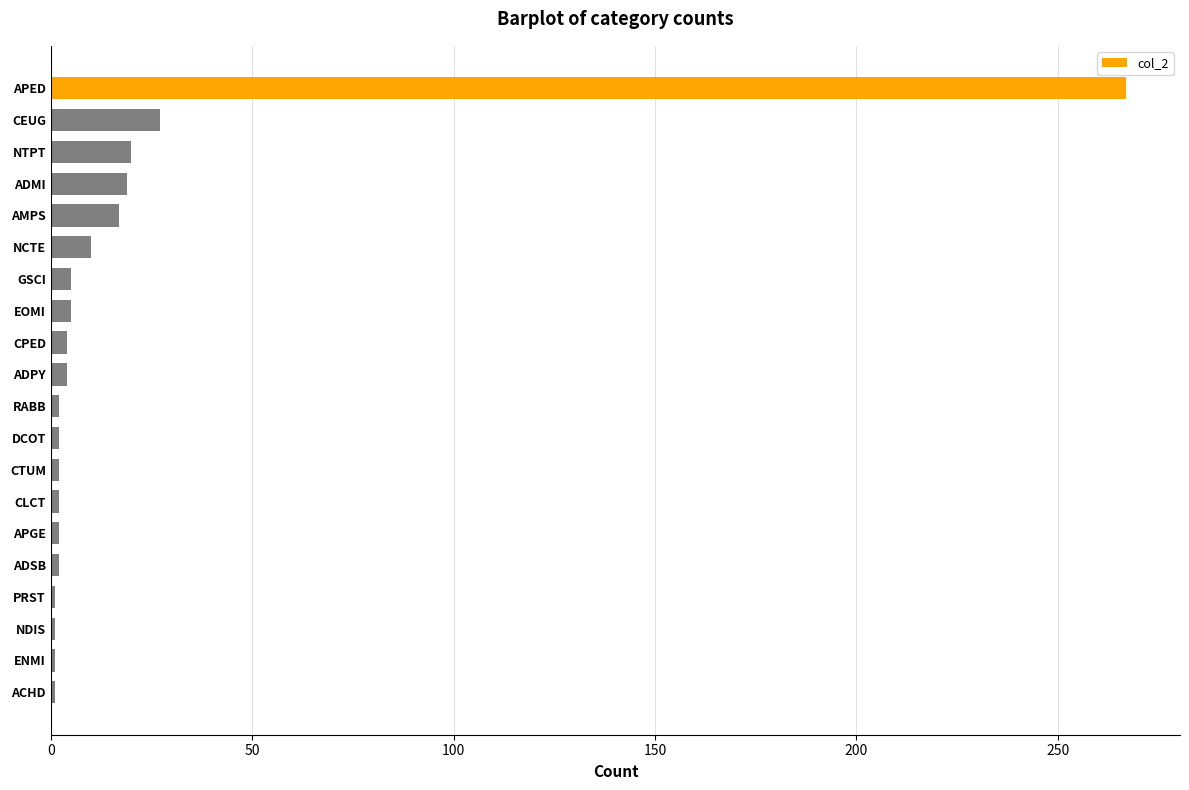

What is the minimum value shown in the chart?

1